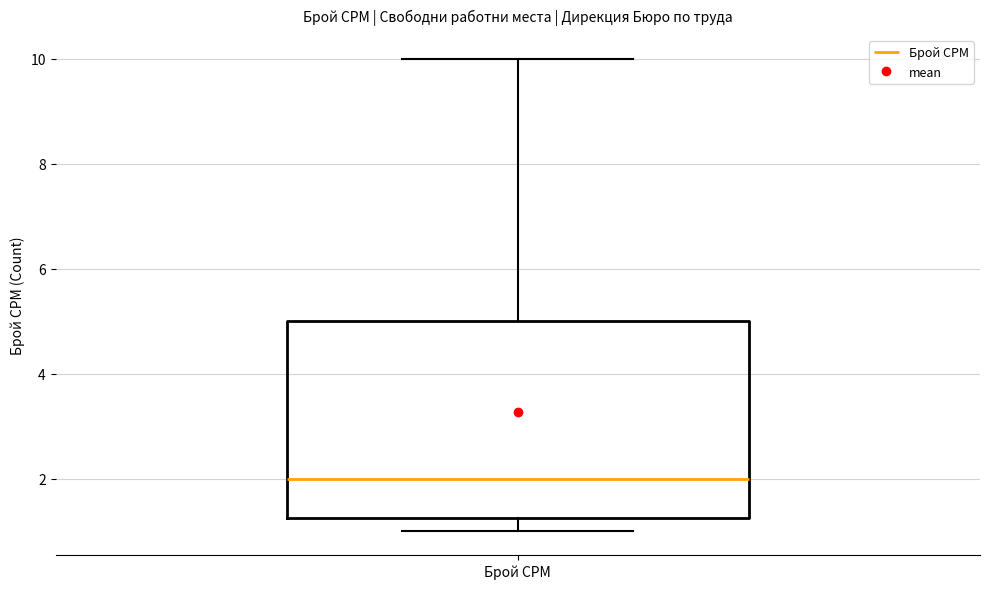

Transcribe this box plot: give where the median line is, the range the box spans, and where the two whiskers end, as read against the y-axis. The values are not printed on the chart, so give them approximately, as read against the axis.

median 2.0, box 1.2 to 5.0, whiskers 1.0 to 10.0